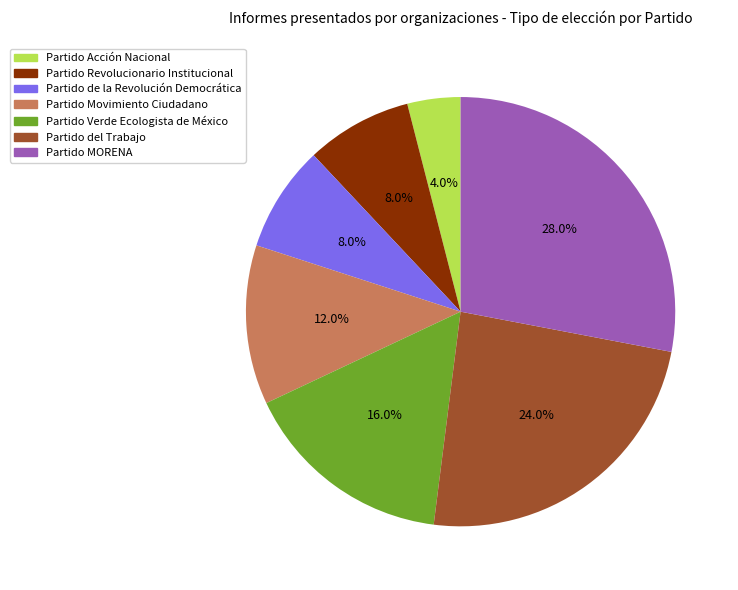

Is Partido MORENA the majority of the pie?

No